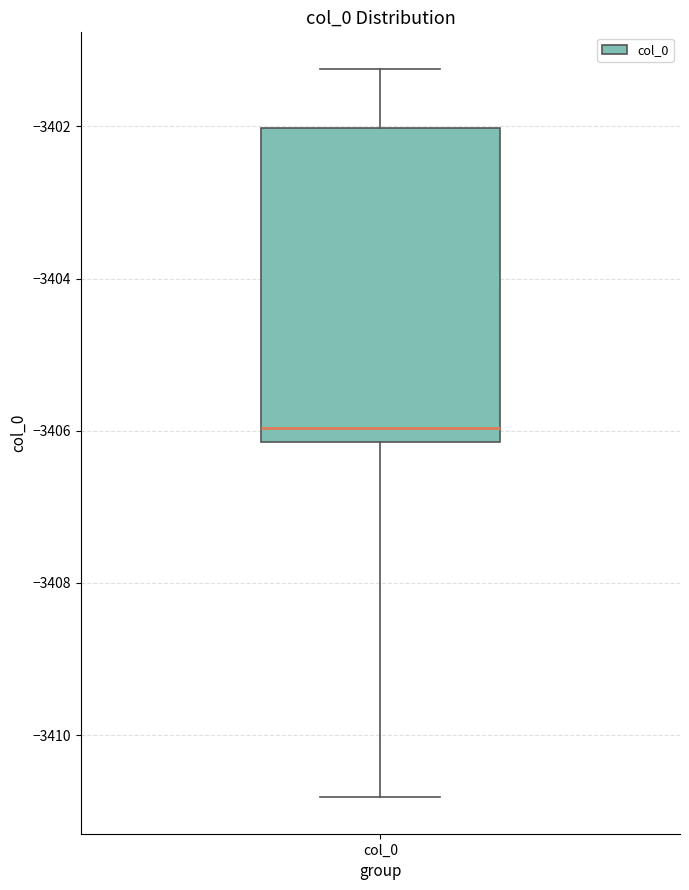

Read this box plot against the y-axis: the position of the median line, the range covered by the box, and the ends of both whiskers. The values are not printed on the chart, so give them approximately, as read against the axis.

median -3406.0, box -3406.2 to -3402.0, whiskers -3410.8 to -3401.2